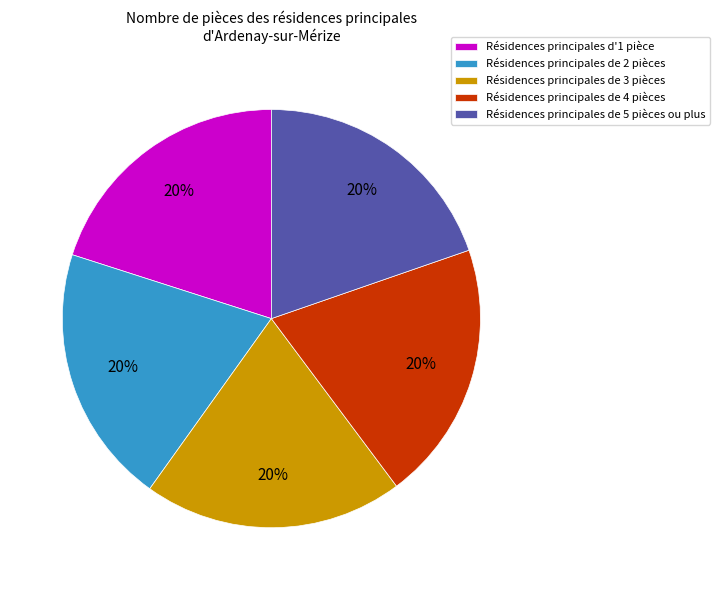

True or false: Résidences principales de 4 pièces accounts for 20% of the total.

True